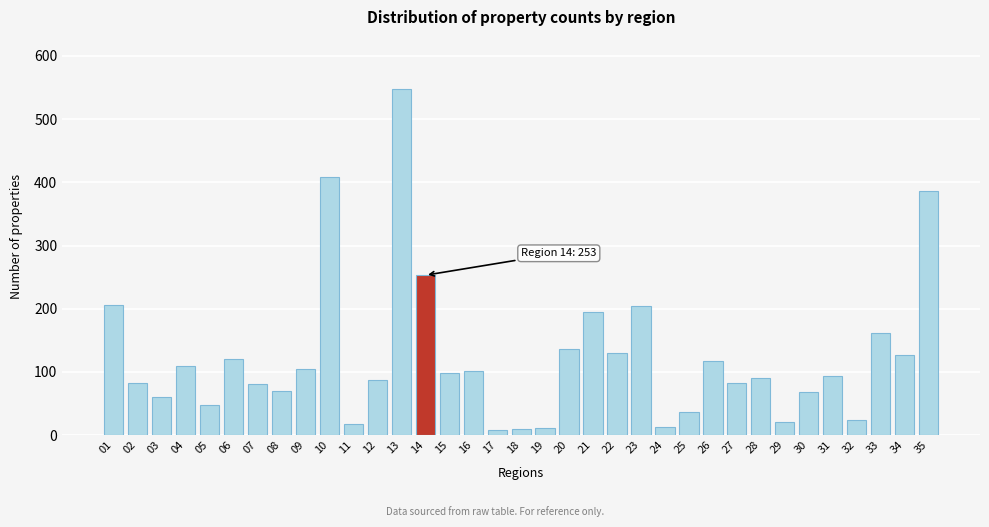

Is it true that the value at 21 is 299?

False